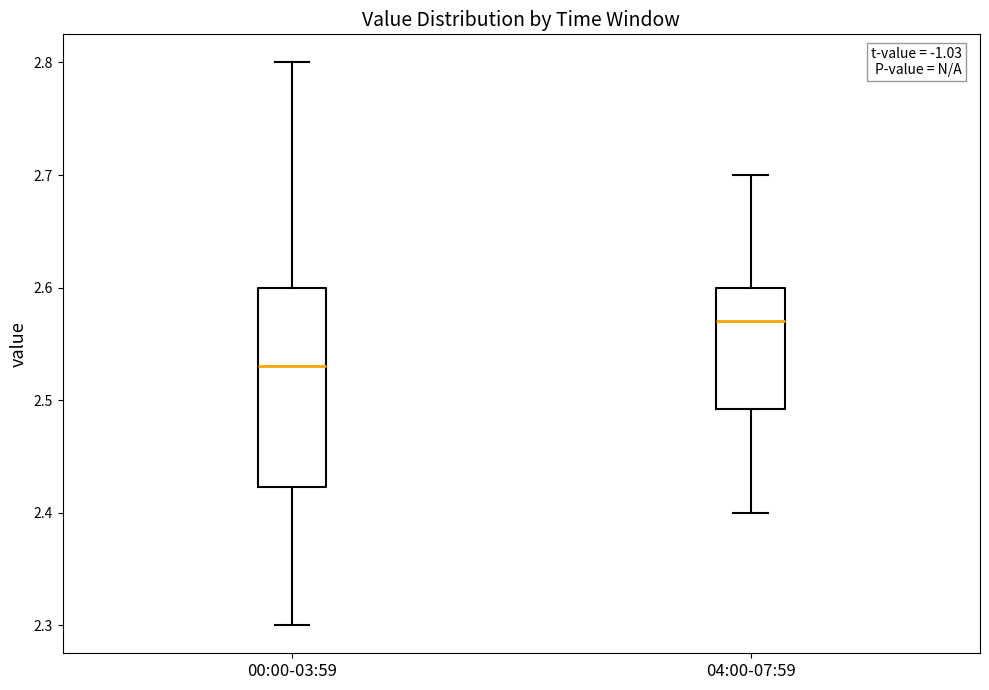

Reading left to right, transcribe this box plot: for each box, give where its median line is, the range the box spans, and where its two whiskers end, as read against the y-axis. The values are not printed on the chart, so give them approximately, as read against the axis.

00:00-03:59: median 2.53, box 2.42 to 2.60, whiskers 2.30 to 2.80
04:00-07:59: median 2.57, box 2.49 to 2.60, whiskers 2.40 to 2.70